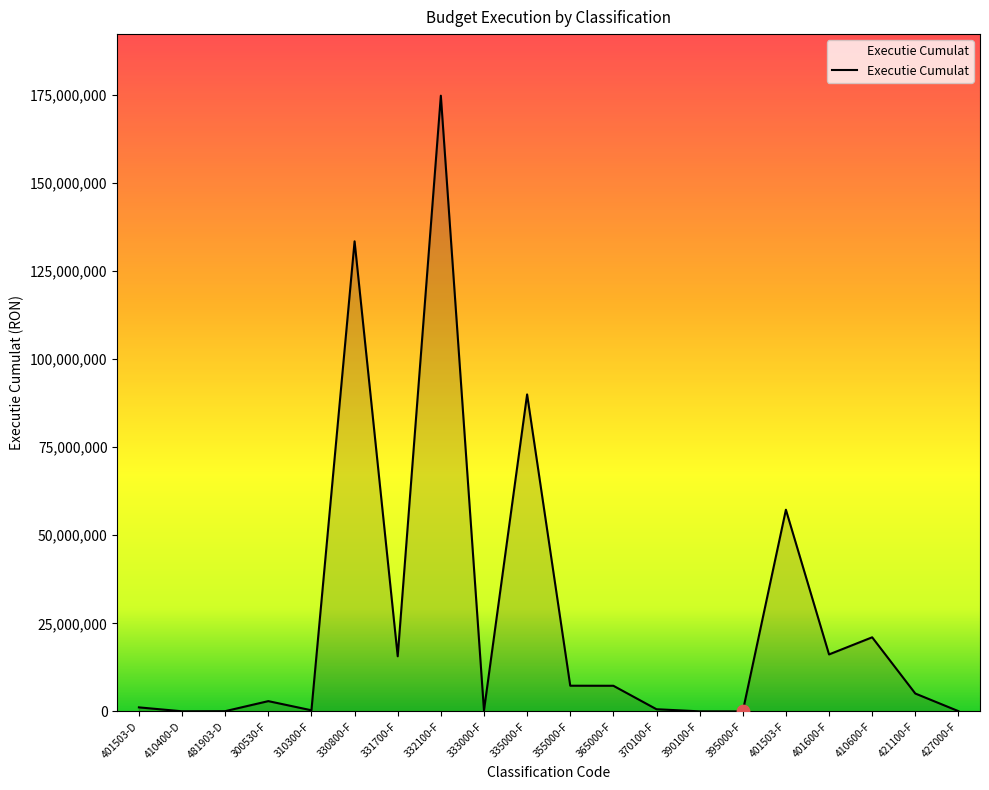

Between 427000-F and 355000-F, which is larger?

355000-F